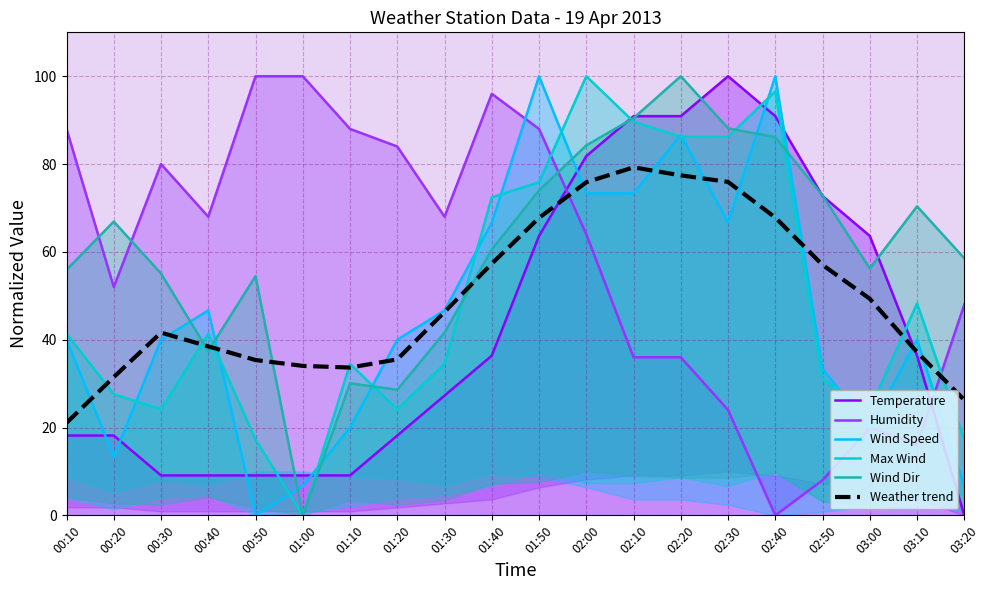

What is the label of the 2nd point from the left?

00:20